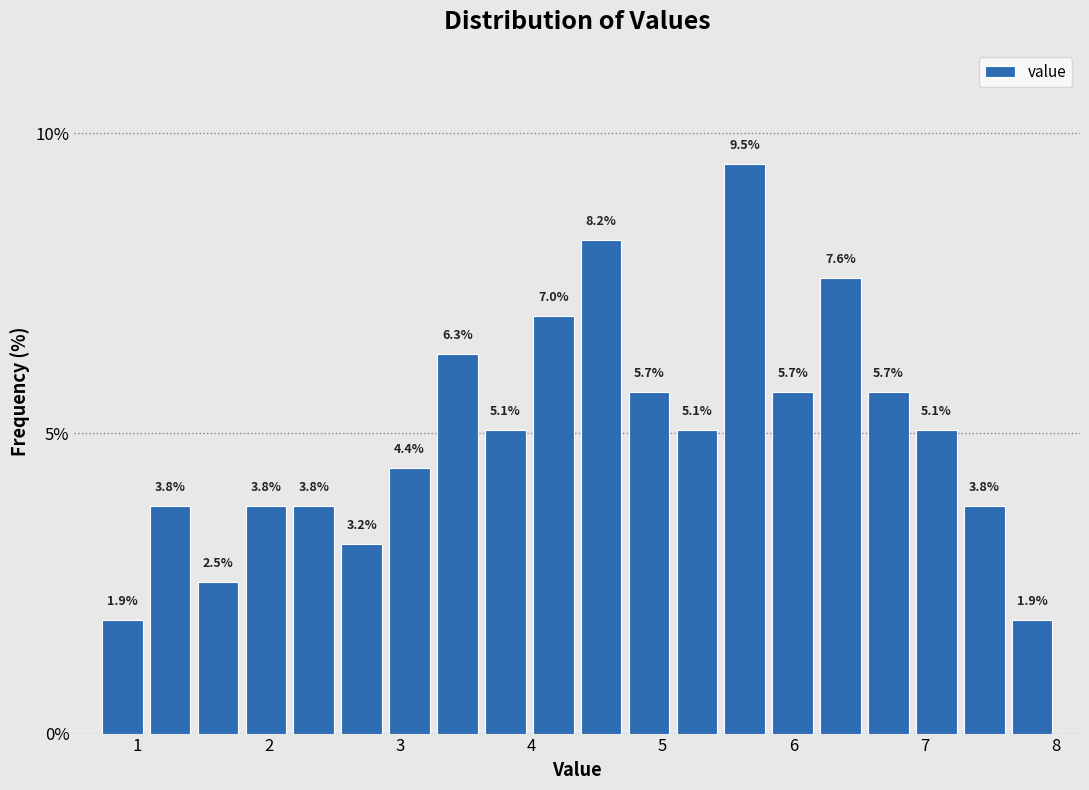

Around what value on the x-axis is the tallest bar? Give the approximate position of its centre, as read against the axis.

5.6